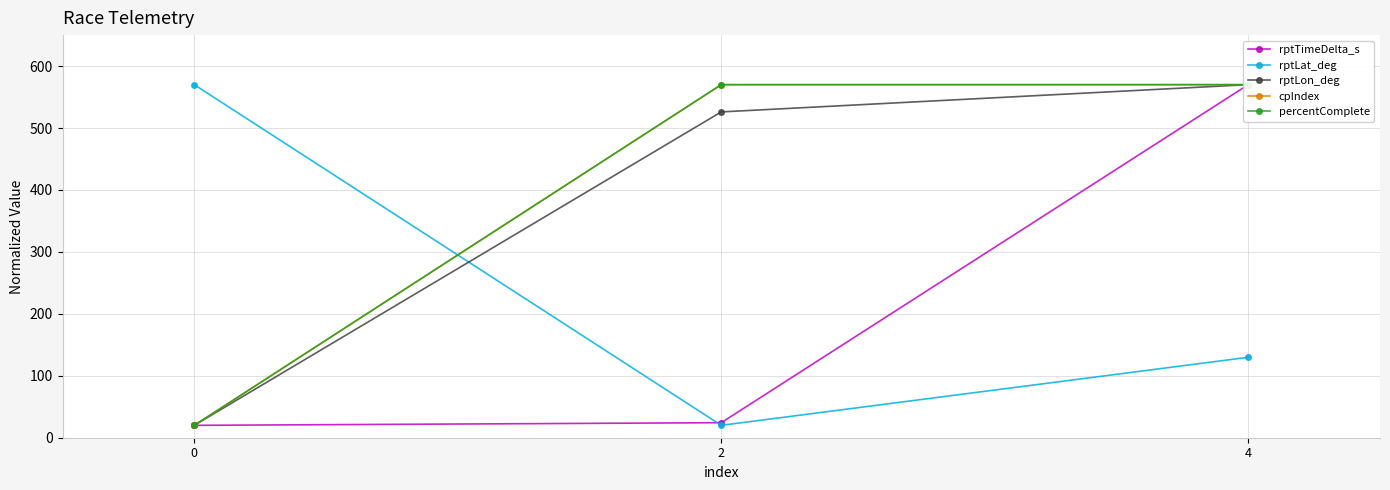

Which series has the largest range (max minus min)?

rptTimeDelta_s